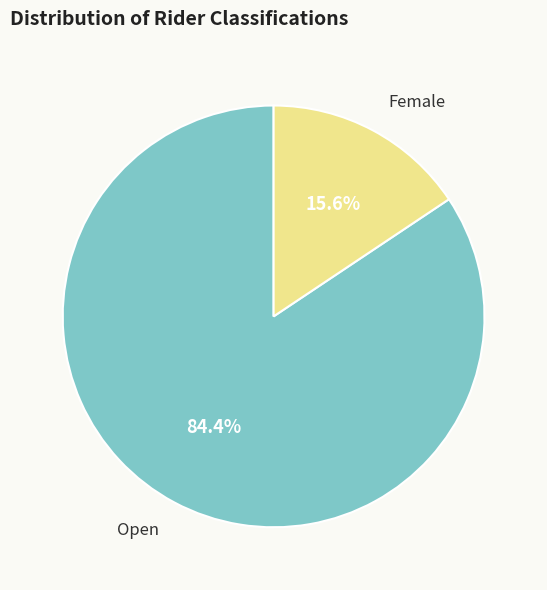

Which slice represents more than half of the pie?

Open